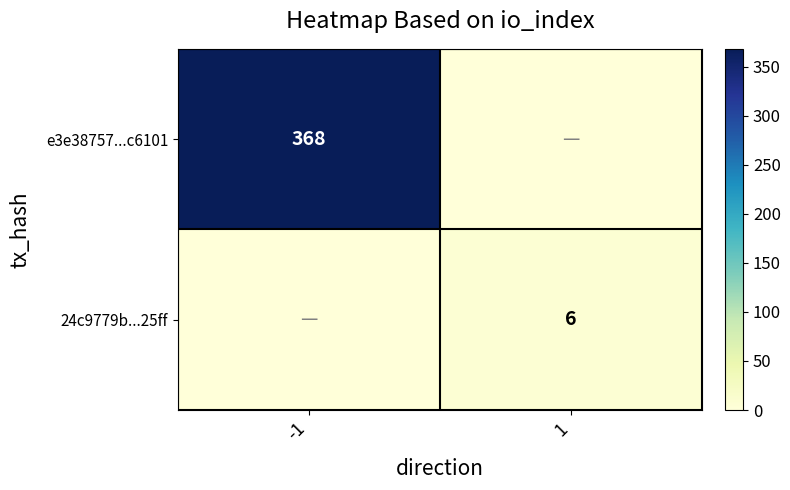

The 24c9779b...25ff series shows 6 at 1. True or false?

True